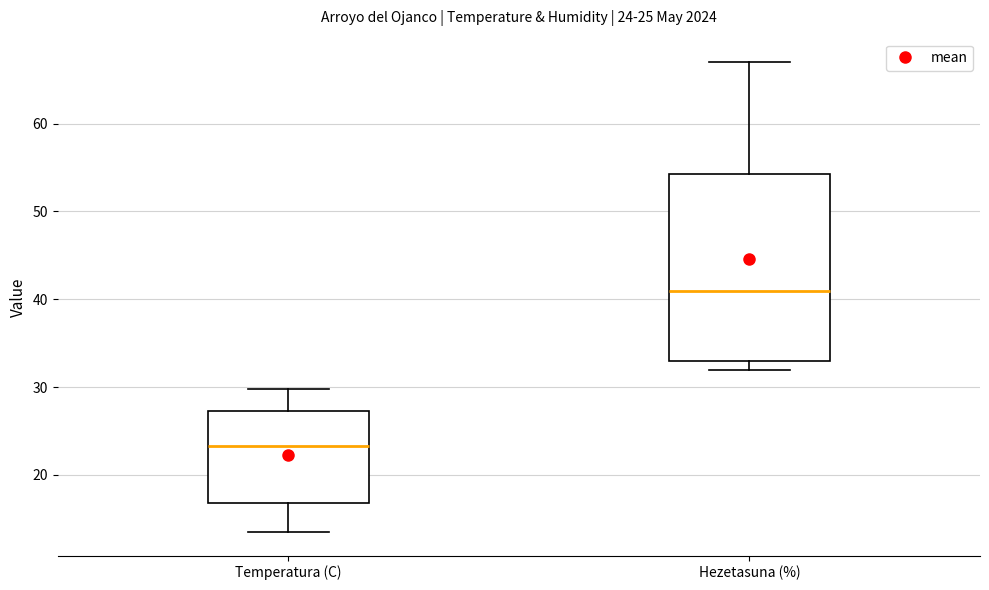

Comparing the boxes themselves (not the whiskers), which one is the tallest?

Hezetasuna (%)